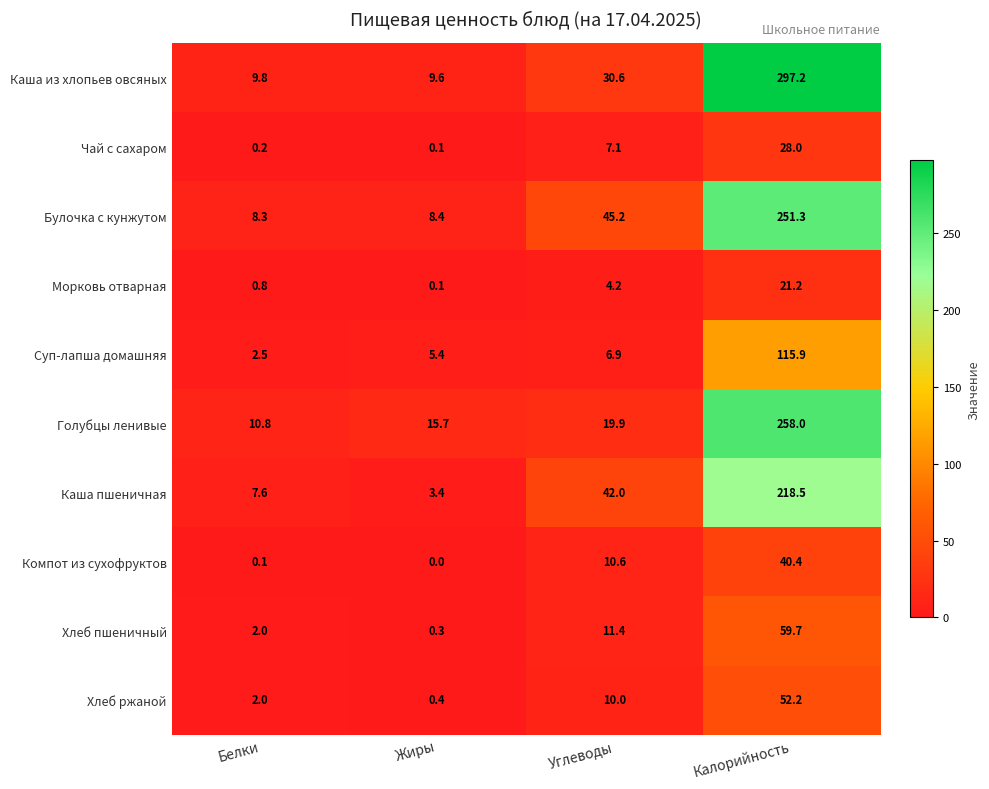

What is the difference between the maximum and minimum values in the Суп-лапша домашняя series?

113.4